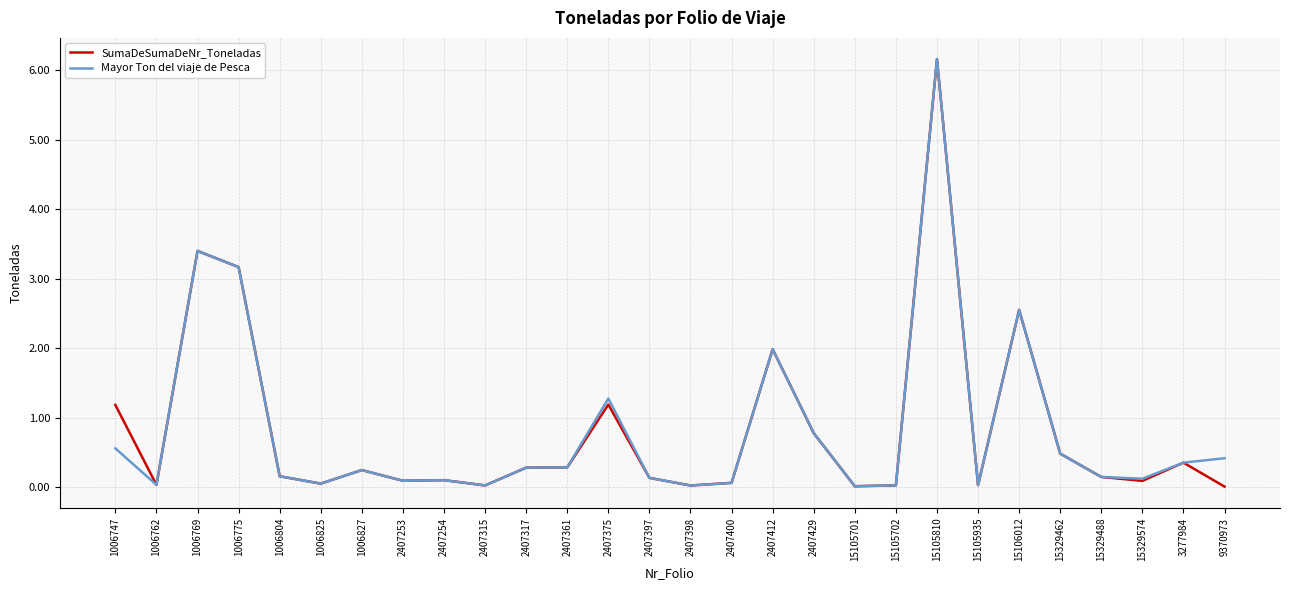

The SumaDeSumaDeNr_Toneladas series shows 1.3 at 1006769. True or false?

False